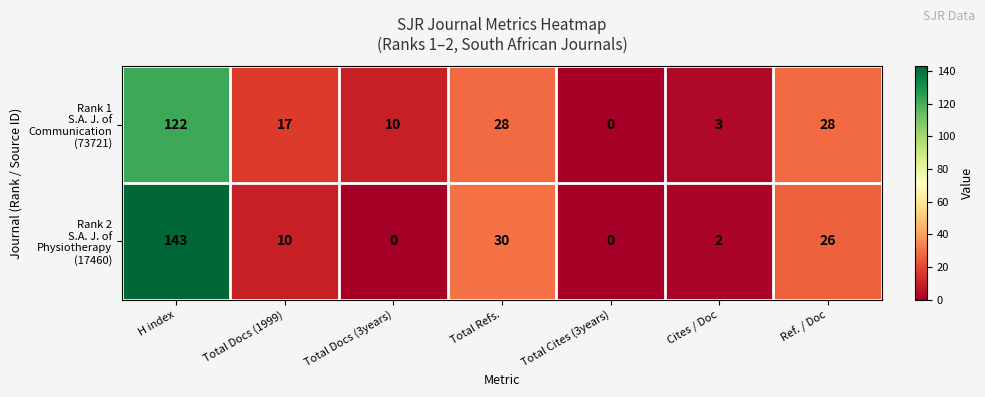

What is the difference between the highest and lowest values at Total Docs (1999)?

7